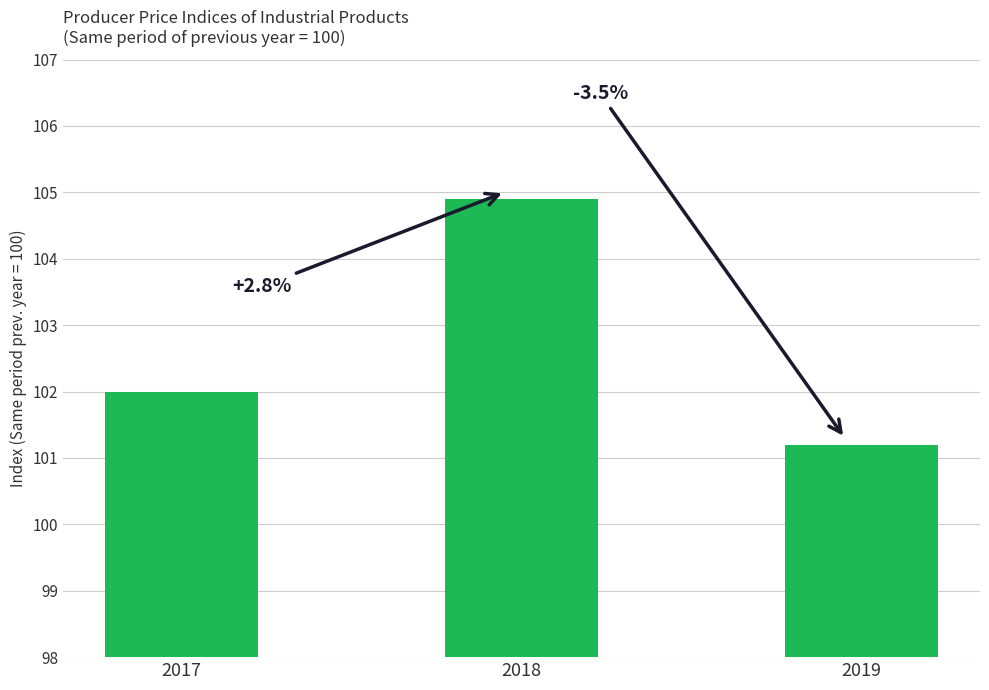

How many bars are there in total?

3